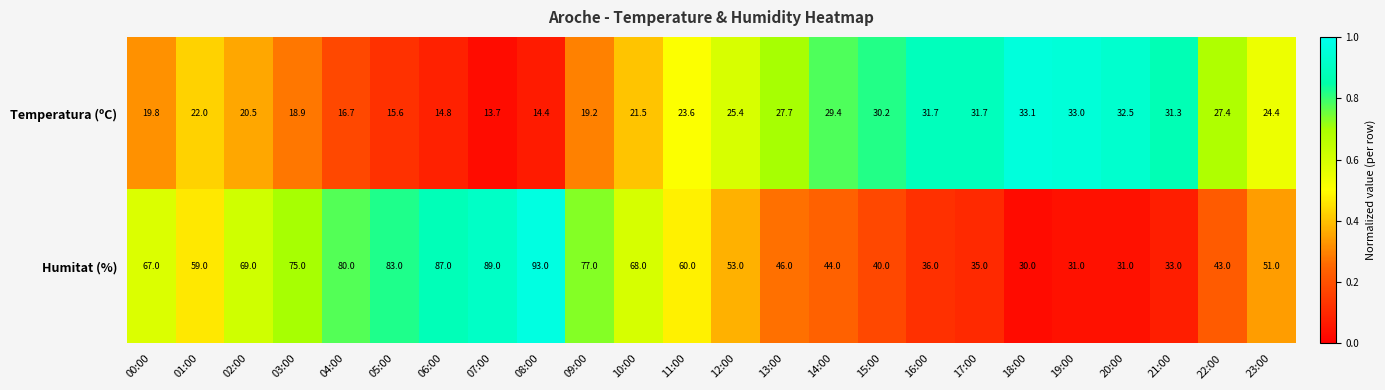

What is the difference between the maximum and minimum values in the Temperatura (ºC) series?

19.4